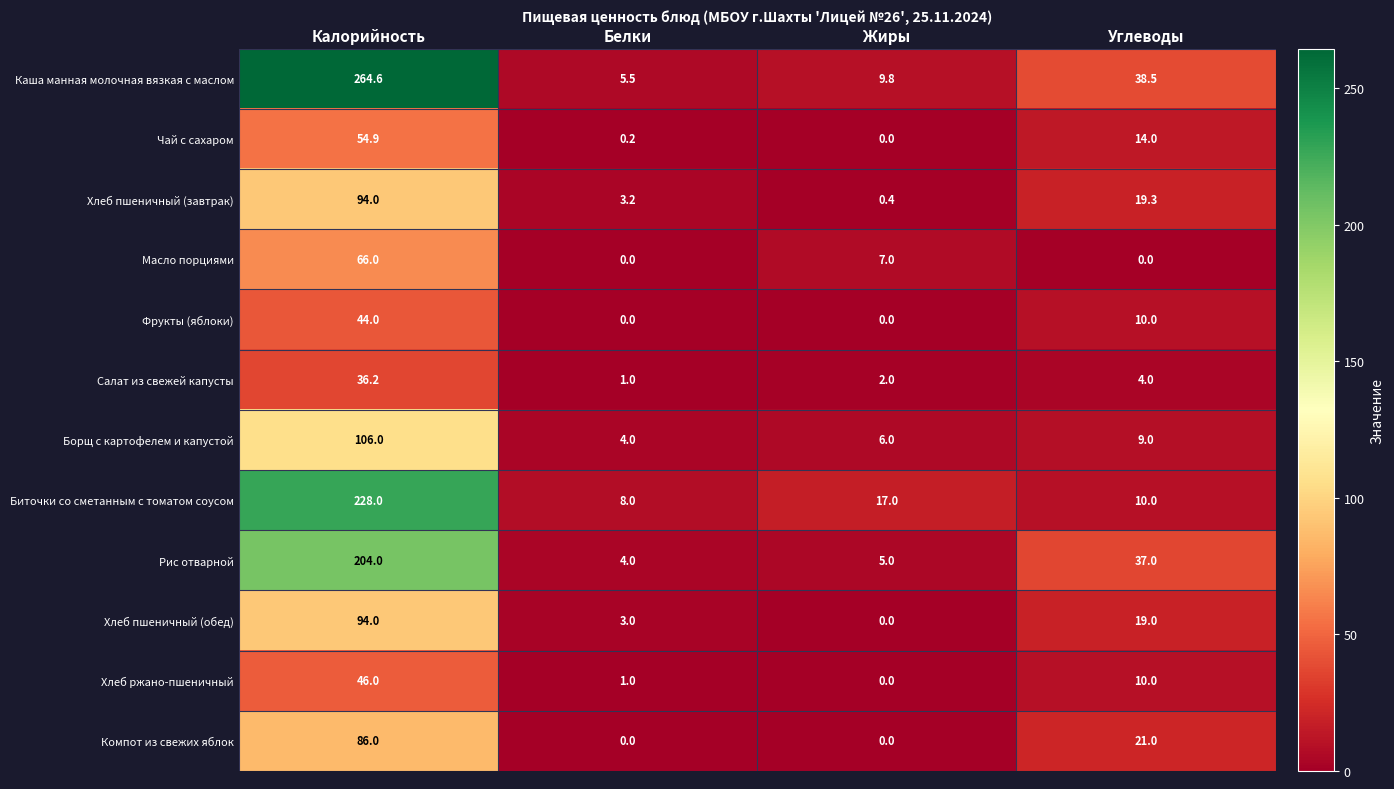

True or false: Хлеб пшеничный (обед) has a value of 94.0 at Калорийность.

True